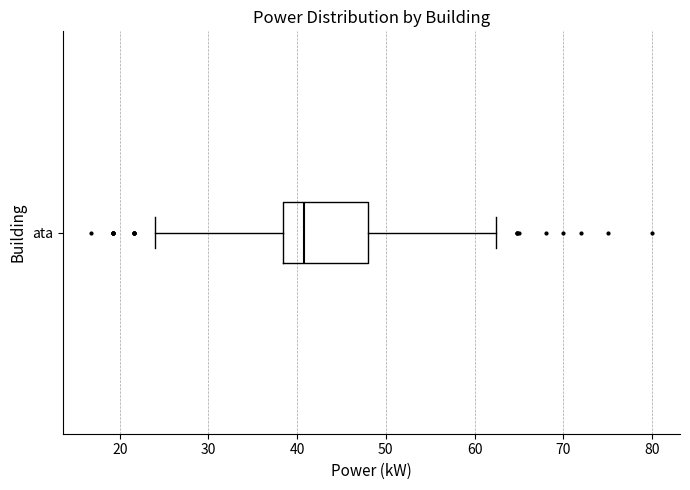

Transcribe this box plot: give where the median line is, the range the box spans, and where the two whiskers end, as read against the x-axis. The values are not printed on the chart, so give them approximately, as read against the axis.

median 41, box 38 to 48, whiskers 24 to 62